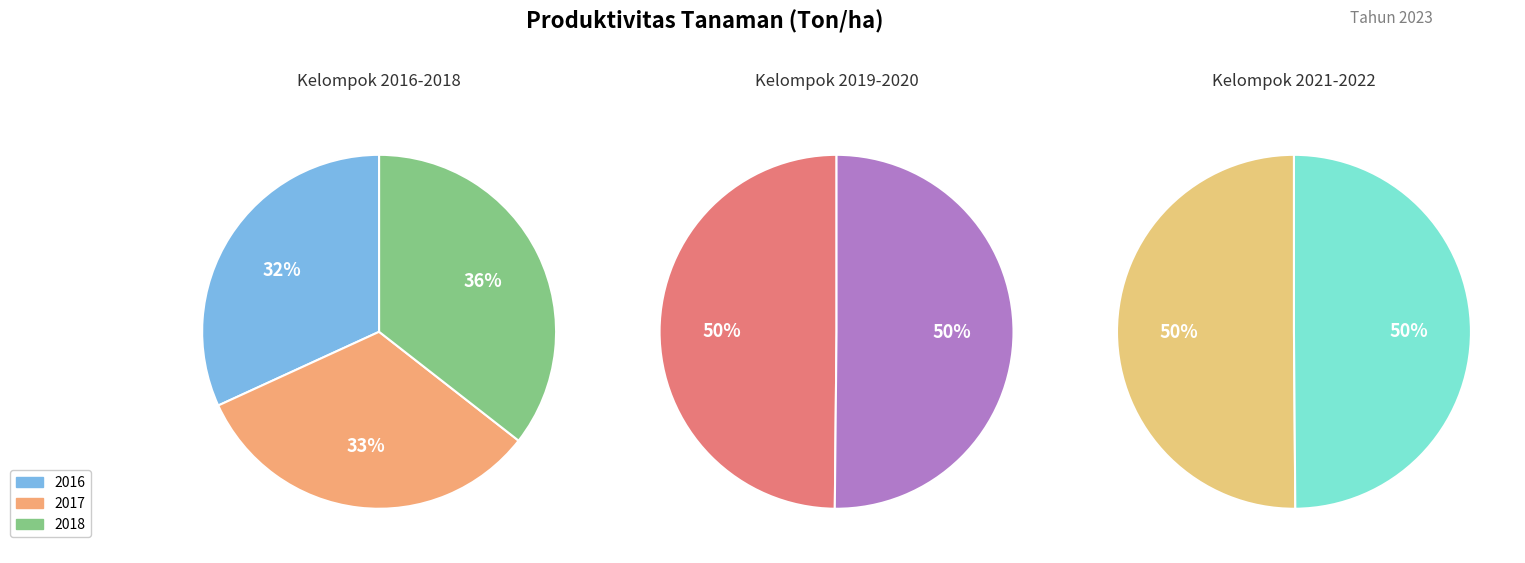

Is 2016 the majority of the pie?

No